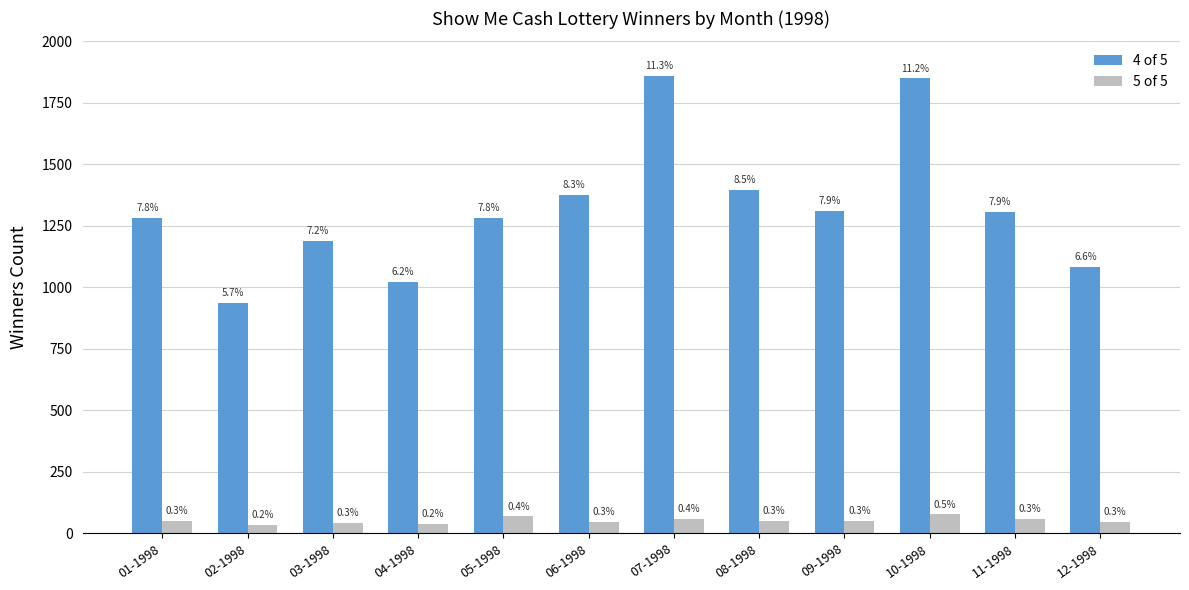

Between 05-1998 and 06-1998, which series saw the biggest shift?

4 of 5